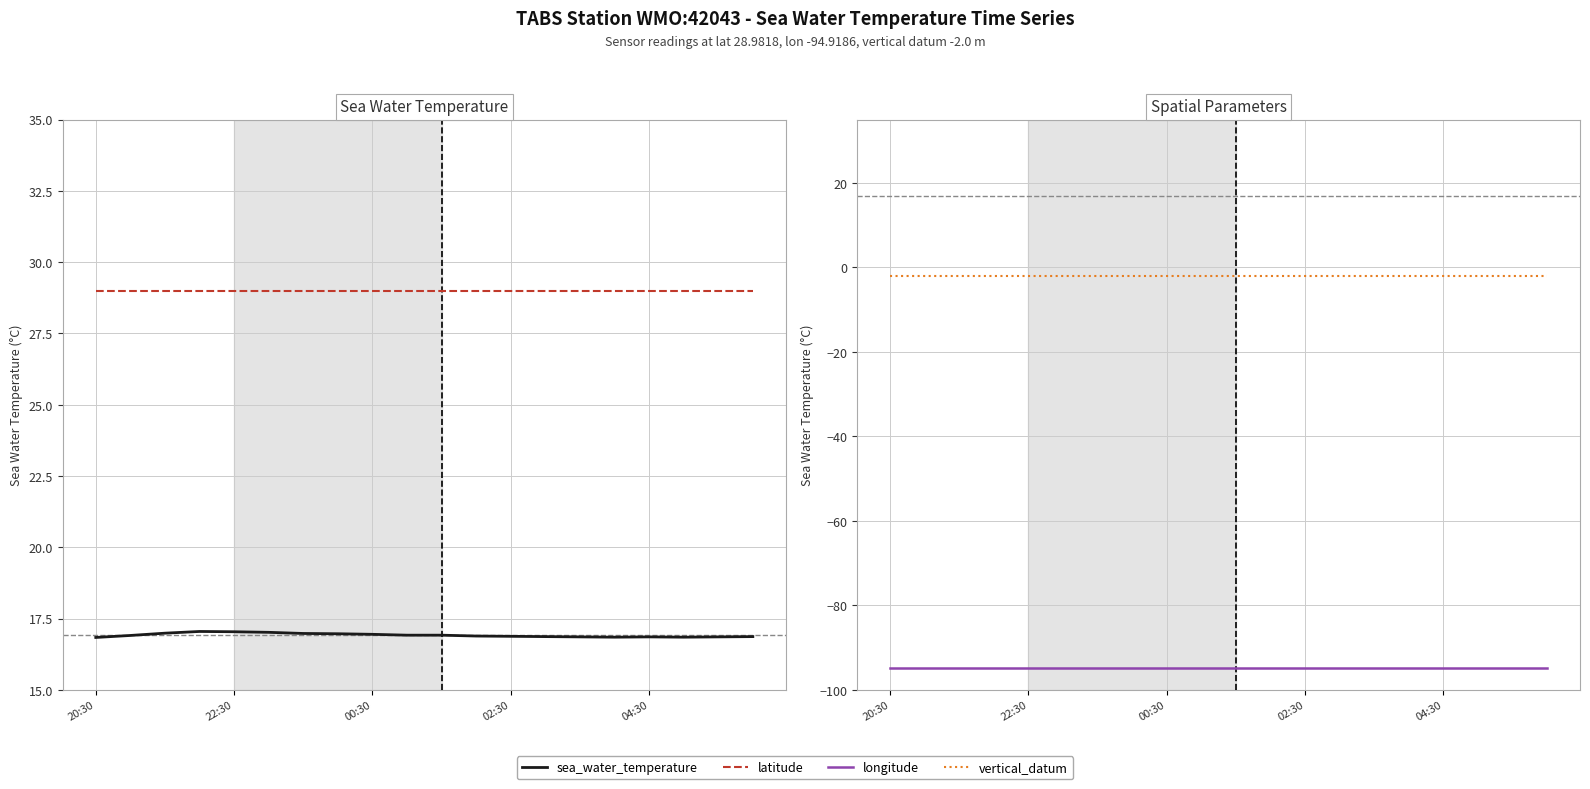

Where is longitude nearest to the value -94?

20:30